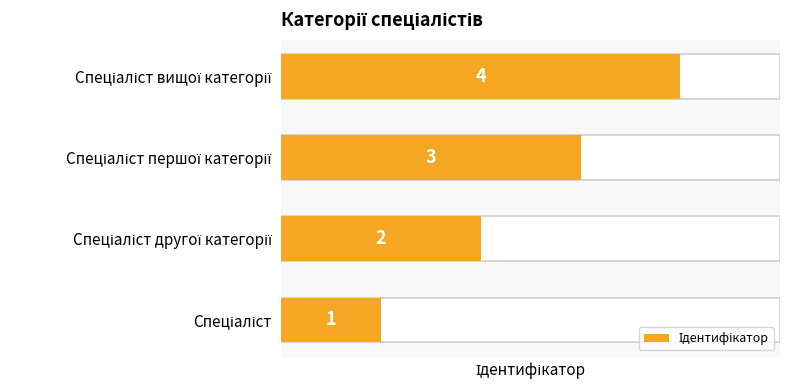

What is the change in value from 0 to 3?

+3